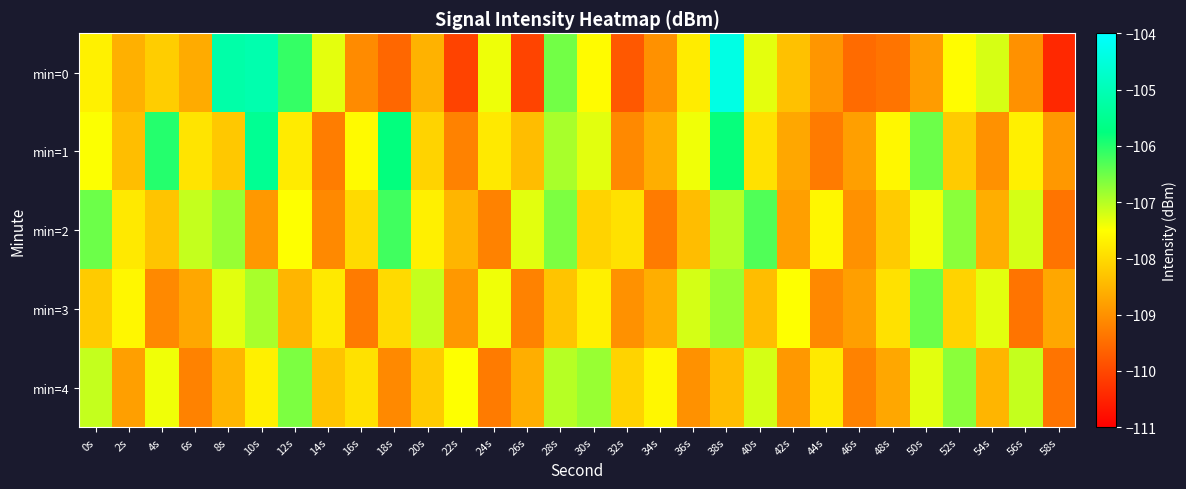

At how many categories does at least one series exceed -107?

12